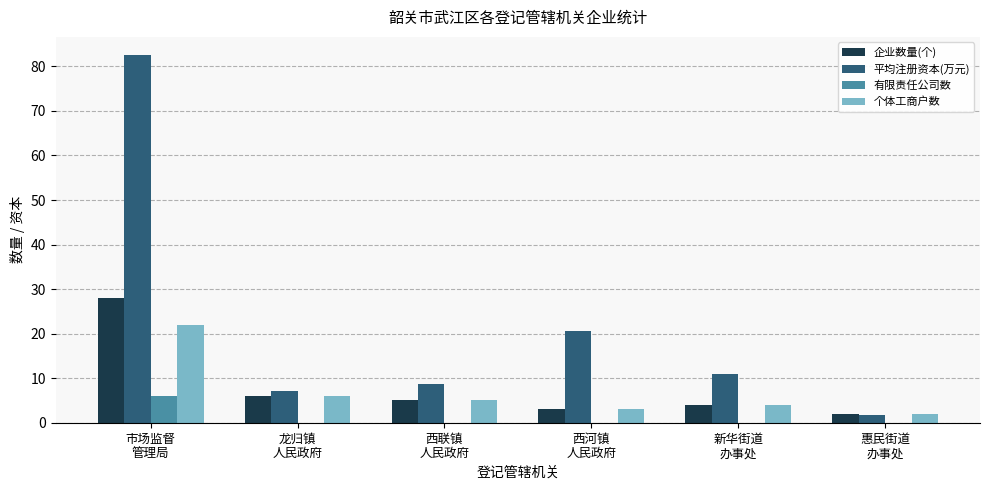

What is the sum of all 企业数量(个) values?

48.0